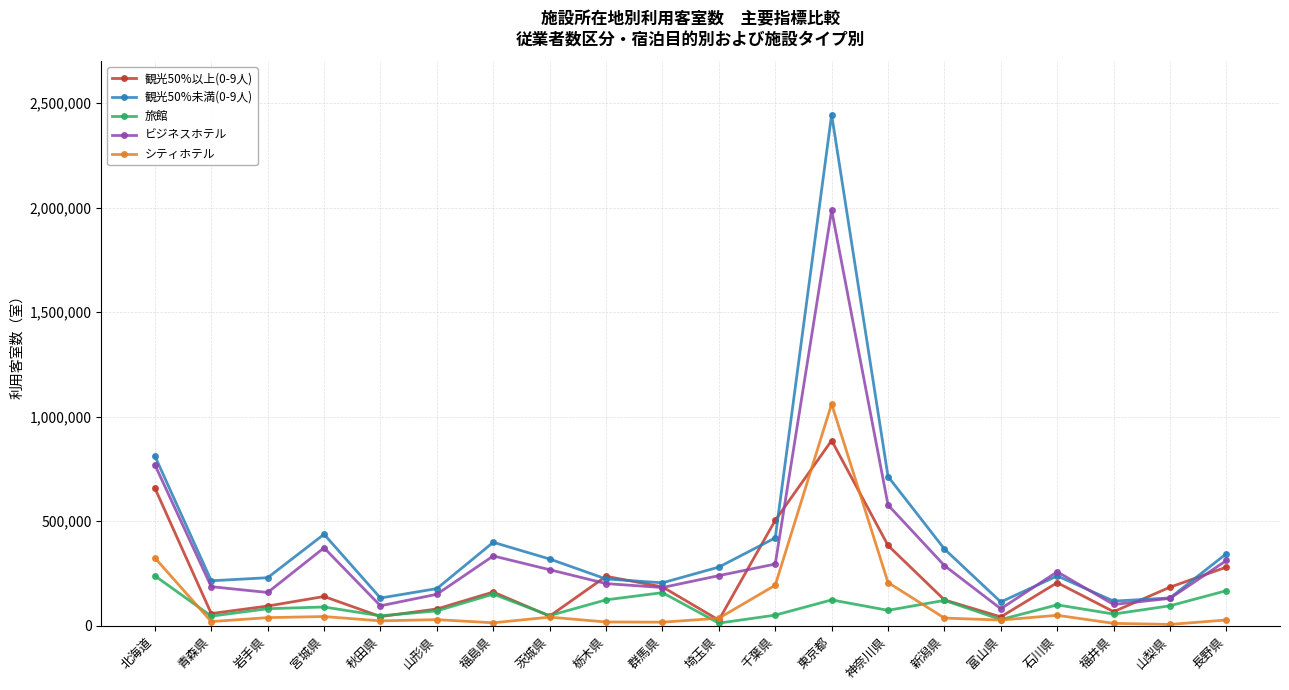

True or false: 観光50%未満(0-9人) and シティホテル intersect in this chart.

False